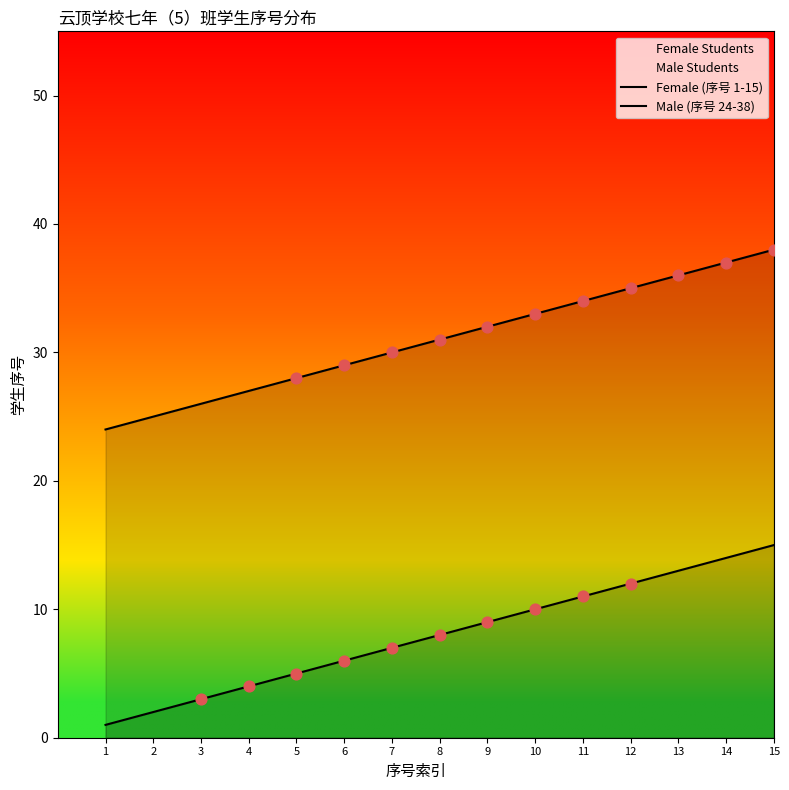

At which category is the sum across all series the highest?

15